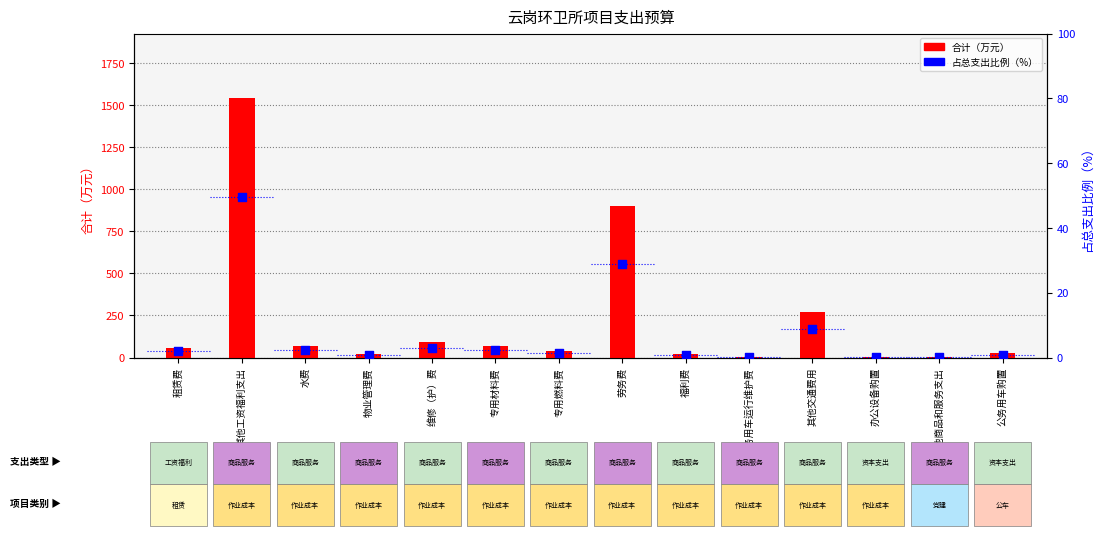

Which series reaches the minimum Y coordinate?

占总支出比例（%）